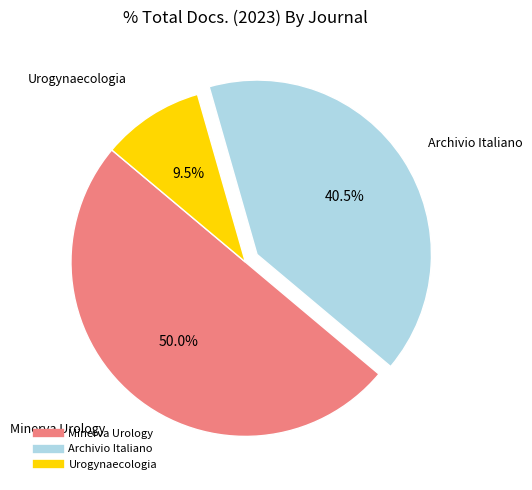

To the nearest percent, what is the average slice percentage?

33%